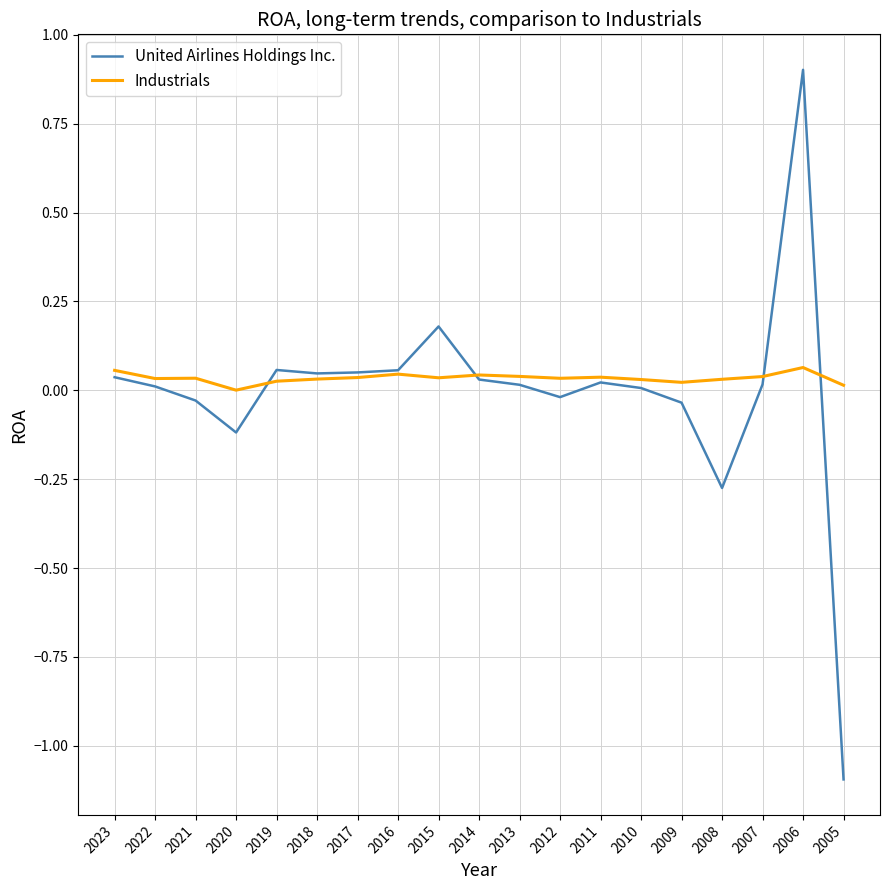

At which label does United Airlines Holdings Inc. first exceed 0?

2023